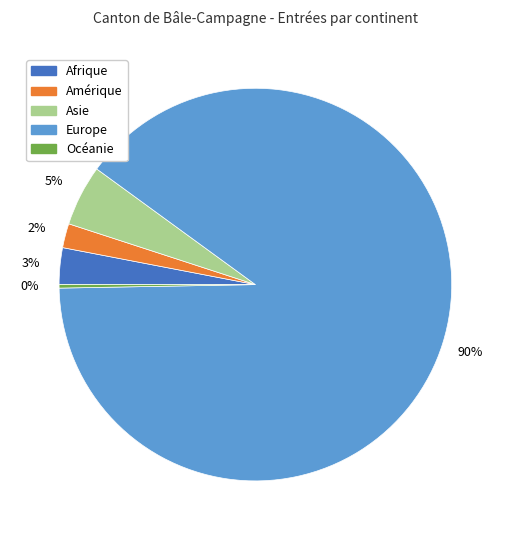

Which has a higher value, Océanie or Europe?

Europe